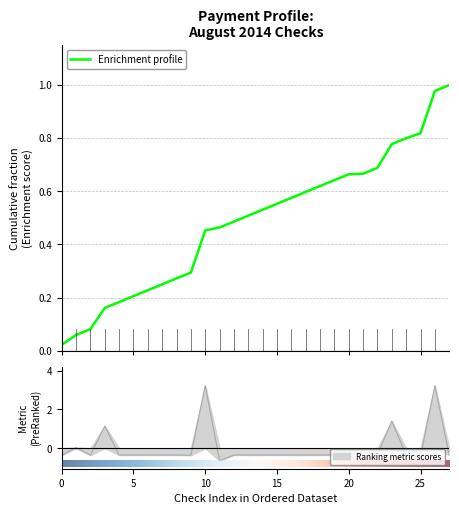

How many positive values are there?

5